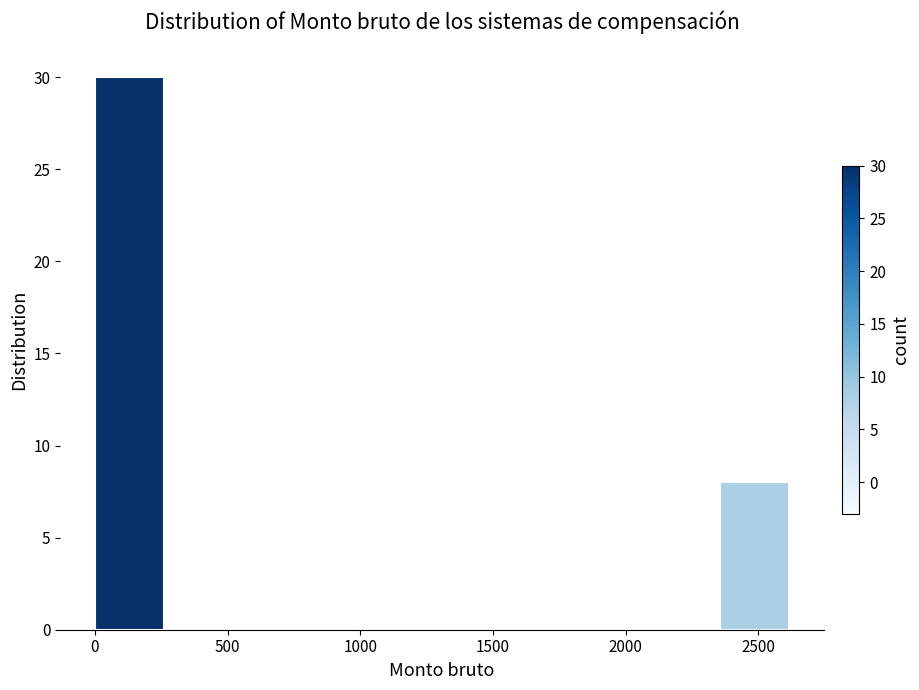

Reading left to right, transcribe this chart: for each bar, give the range it covers on the x-axis and its height. Neither the bar edges nor the heights are printed on the chart, so give them approximately, as read against the axes.

0 to 250: 30
250 to 500: 0
500 to 800: 0
800 to 1050: 0
1050 to 1300: 0
1300 to 1550: 0
1550 to 1850: 0
1850 to 2100: 0
2100 to 2350: 0
2350 to 2600: 8